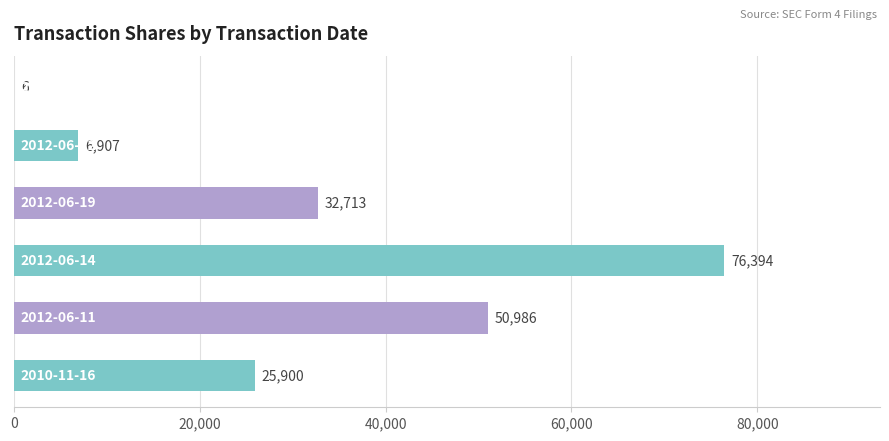

What is the greatest value displayed?

76394